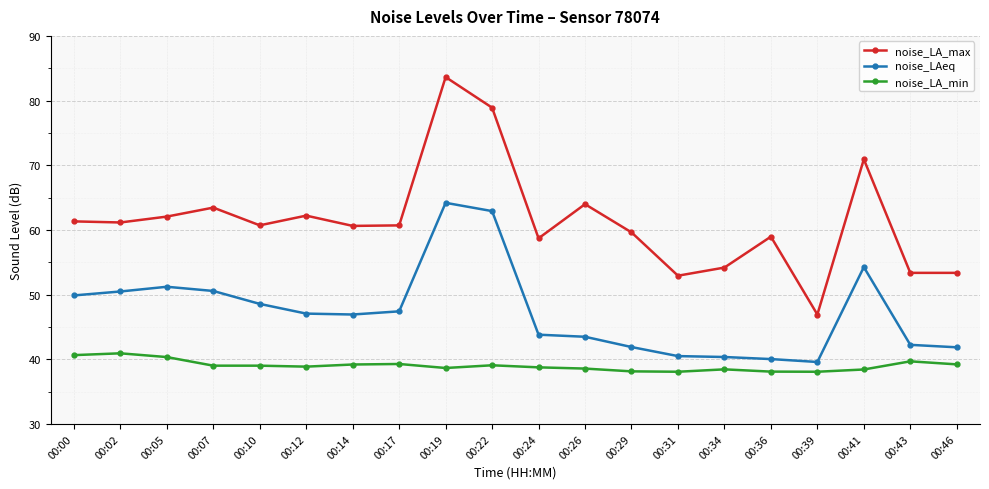

How many lines are shown in the chart?

3